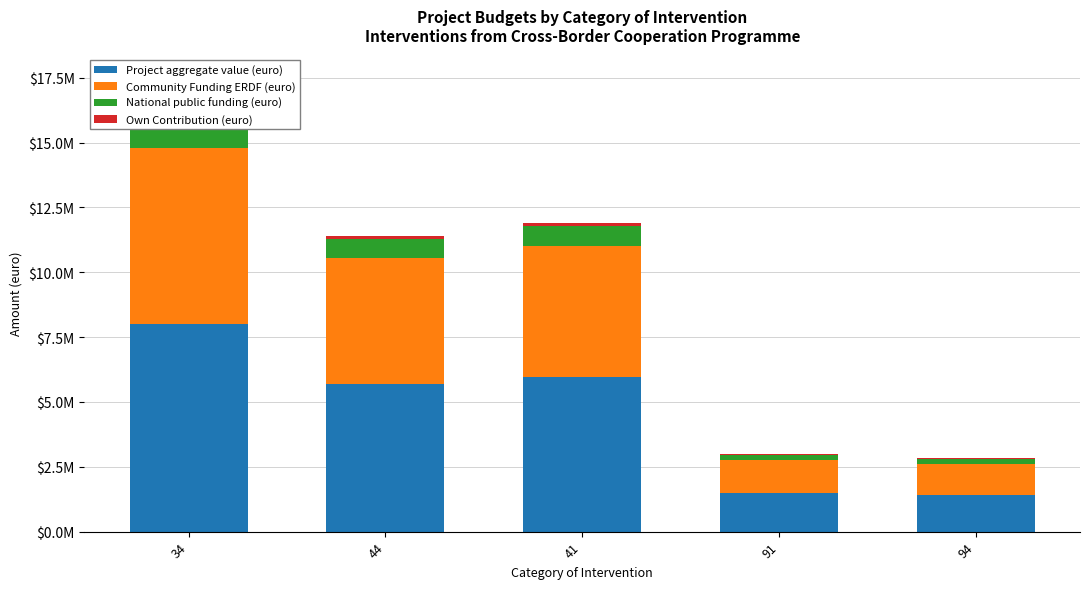

How many groups of bars are there?

5